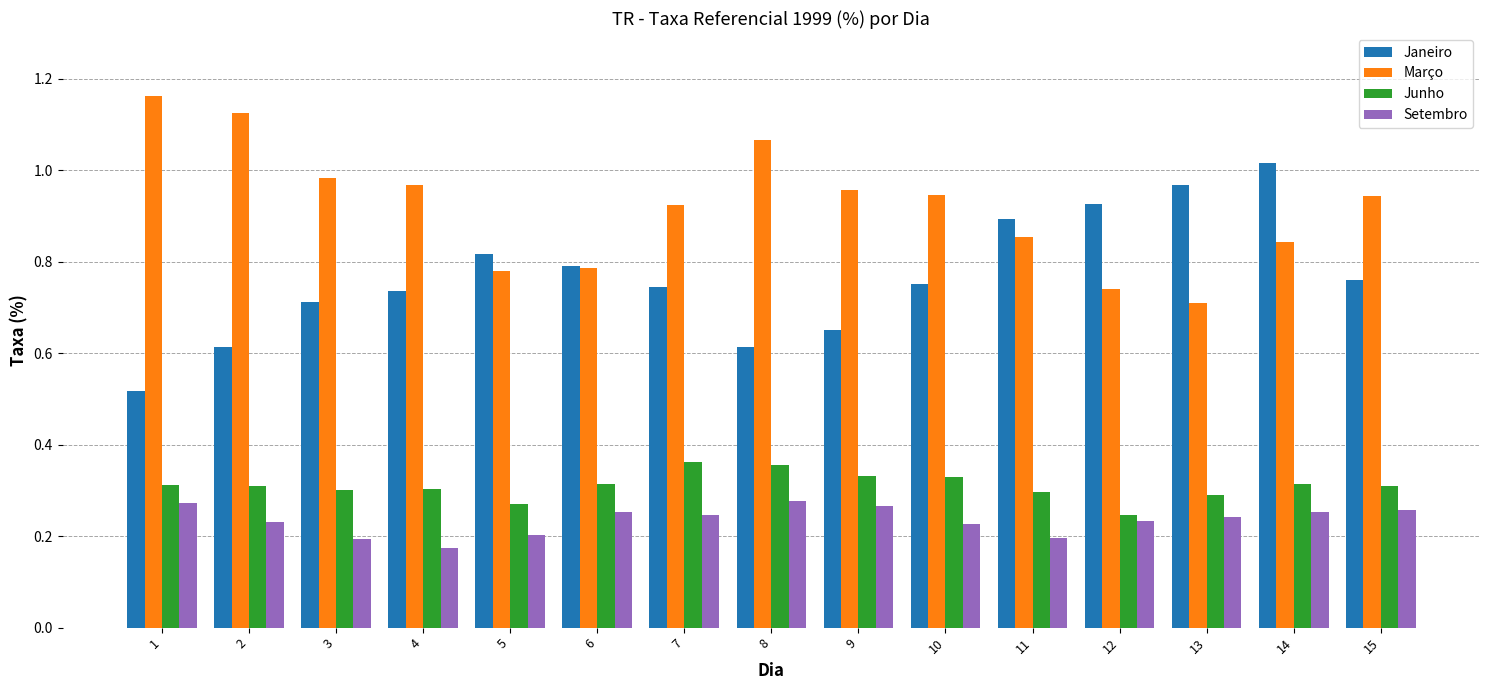

Is the value of Junho at 3 greater than the value of Março at 13?

No